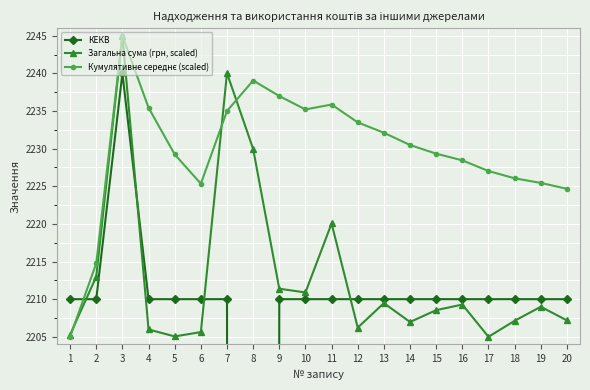

What is the value of the Загальна сума (грн, scaled) point at the 19th from the left?

2209.0